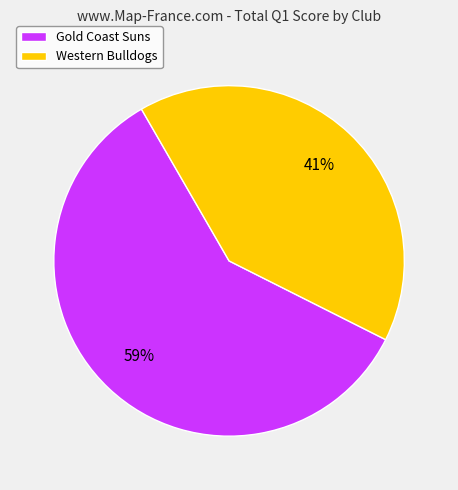

Which slice is the largest?

Gold Coast Suns